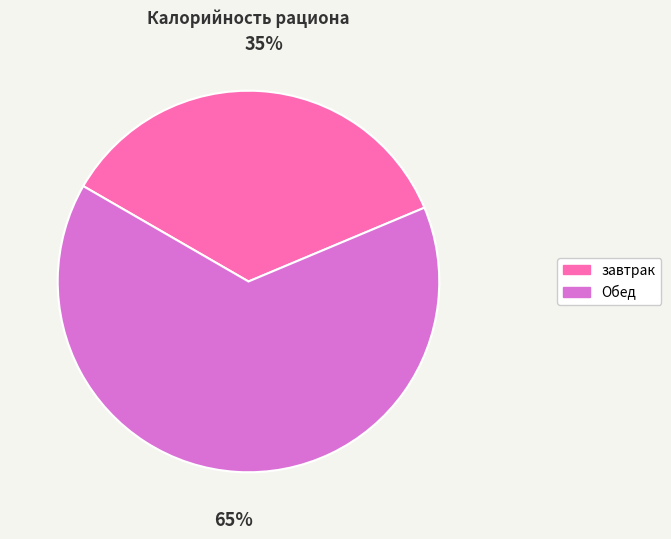

How many segments does this pie chart have?

2